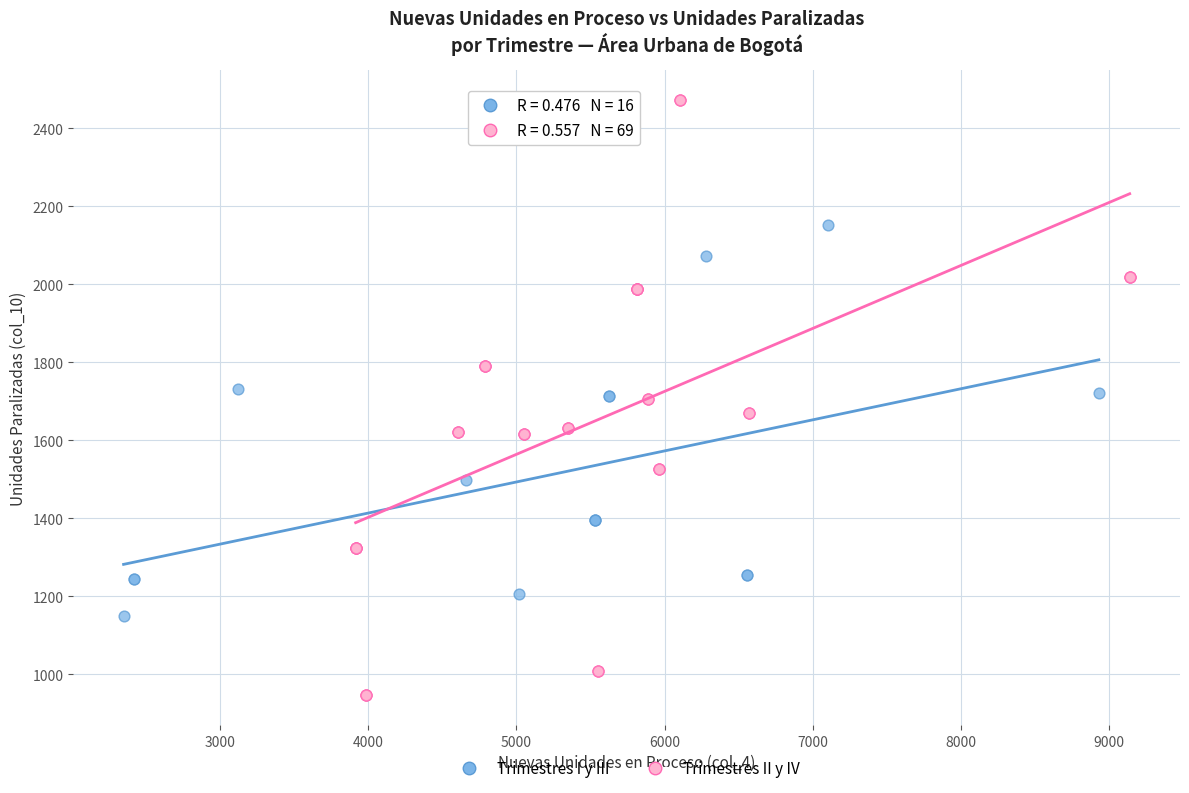

Which series reaches the minimum Y coordinate?

Trimestres II y IV